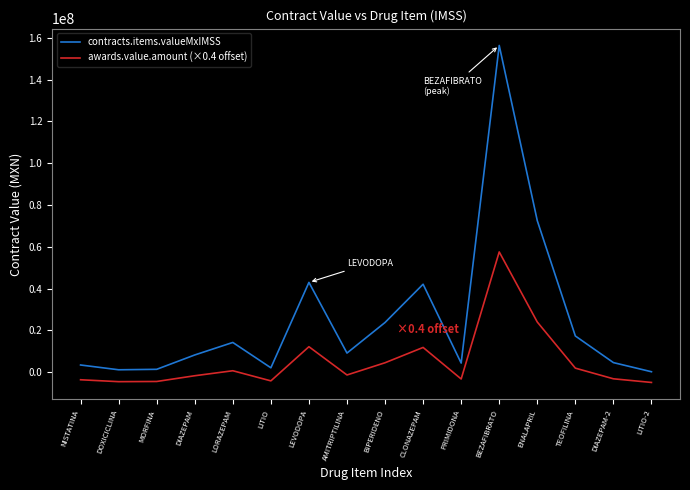

What is the maximum value for contracts.items.valueMxIMSS?

156368358.9